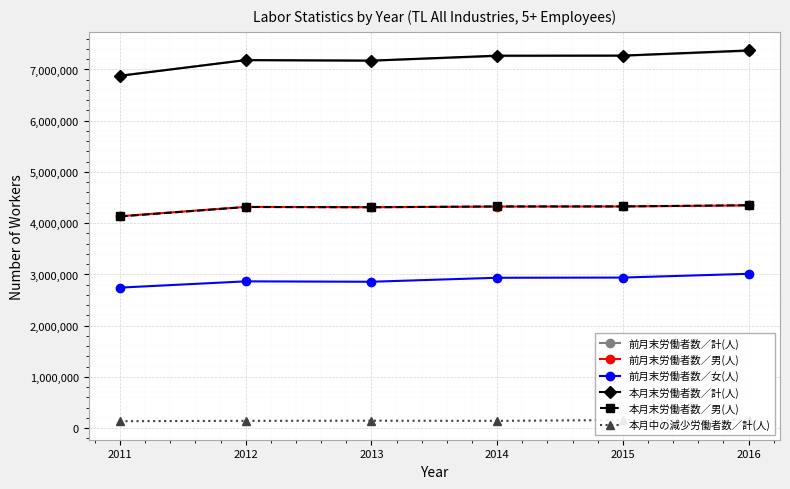

At which category is the sum across all series the highest?

2016